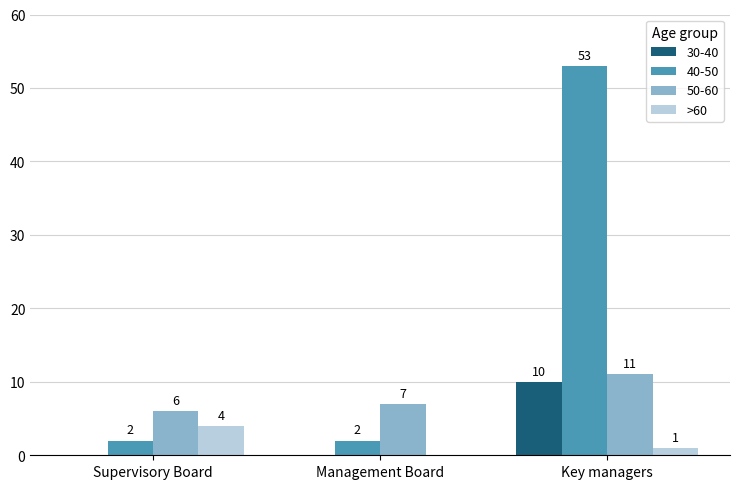

Reading right to left, list all the values displayed in this chart.

30-40: Key managers=10	Management Board=0	Supervisory Board=0
40-50: Key managers=53	Management Board=2	Supervisory Board=2
50-60: Key managers=11	Management Board=7	Supervisory Board=6
>60: Key managers=1	Management Board=0	Supervisory Board=4